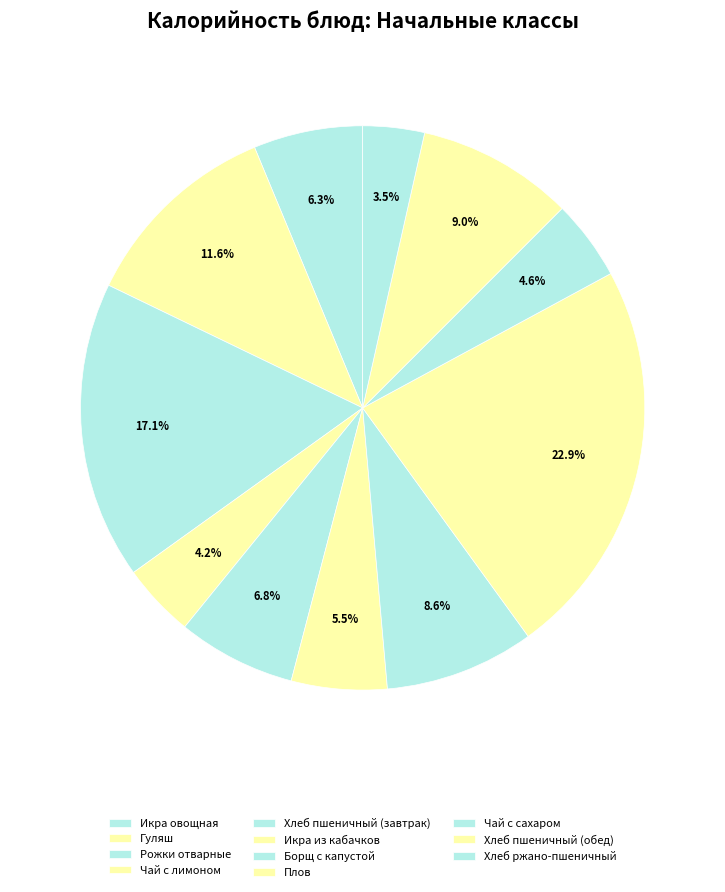

Count the number of slices in the pie.

11